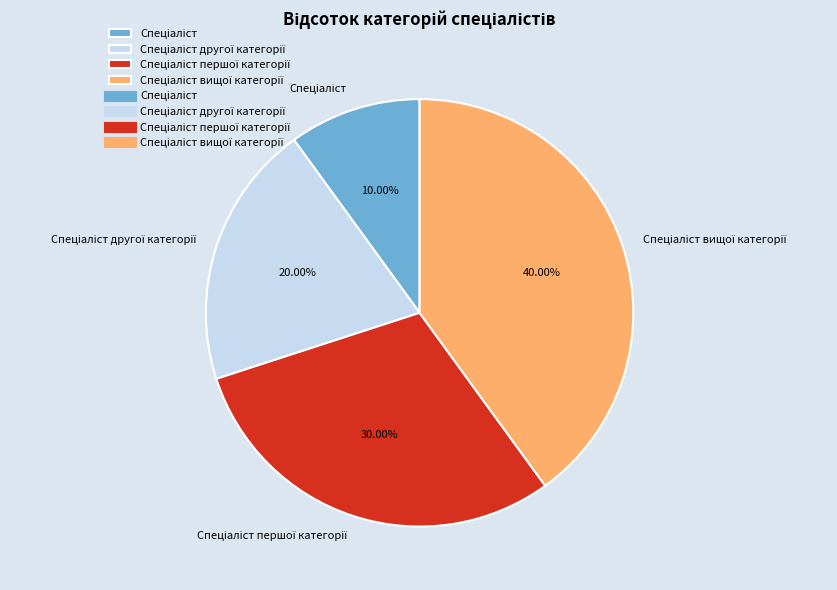

Is there a majority slice in this chart?

No